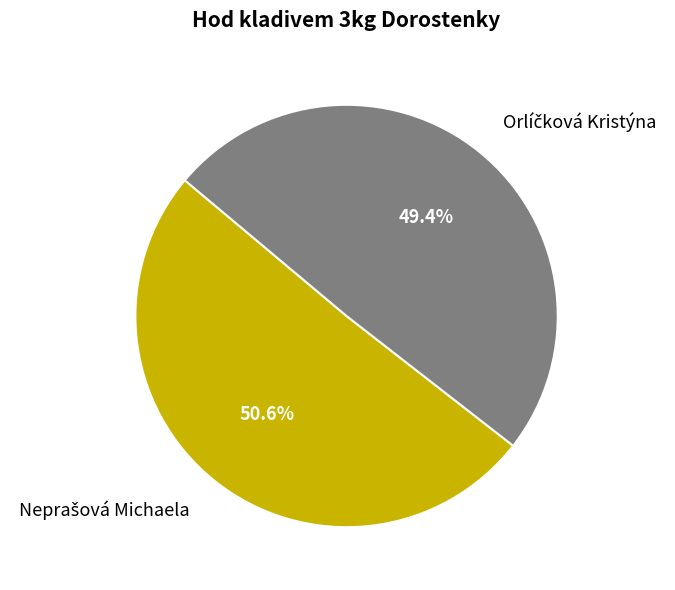

How many segments does this pie chart have?

2